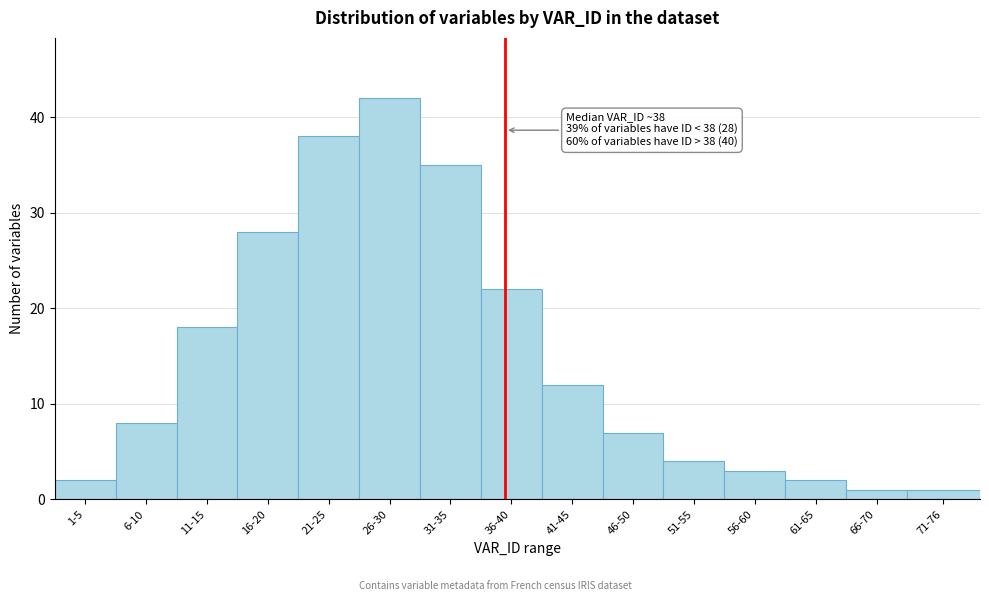

Reading right to left, extract all data points from this chart.

1	1	2	3	4	7	12	22	35	42	38	28	18	8	2